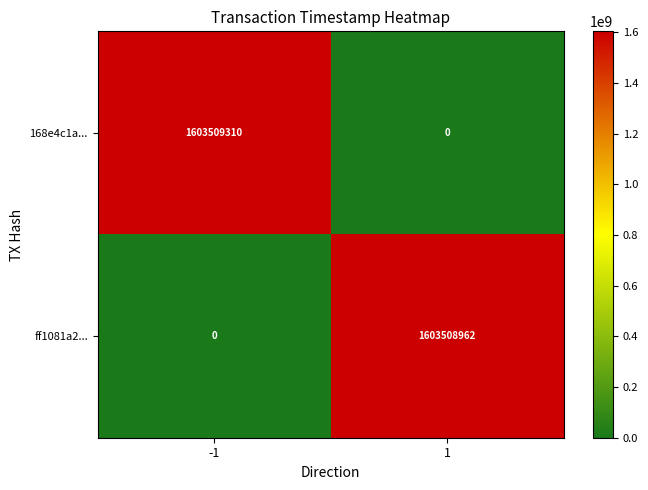

Reading left to right, list all the values displayed in this chart.

168e4c1a...: -1=1603509310	1=0
ff1081a2...: -1=0	1=1603508962